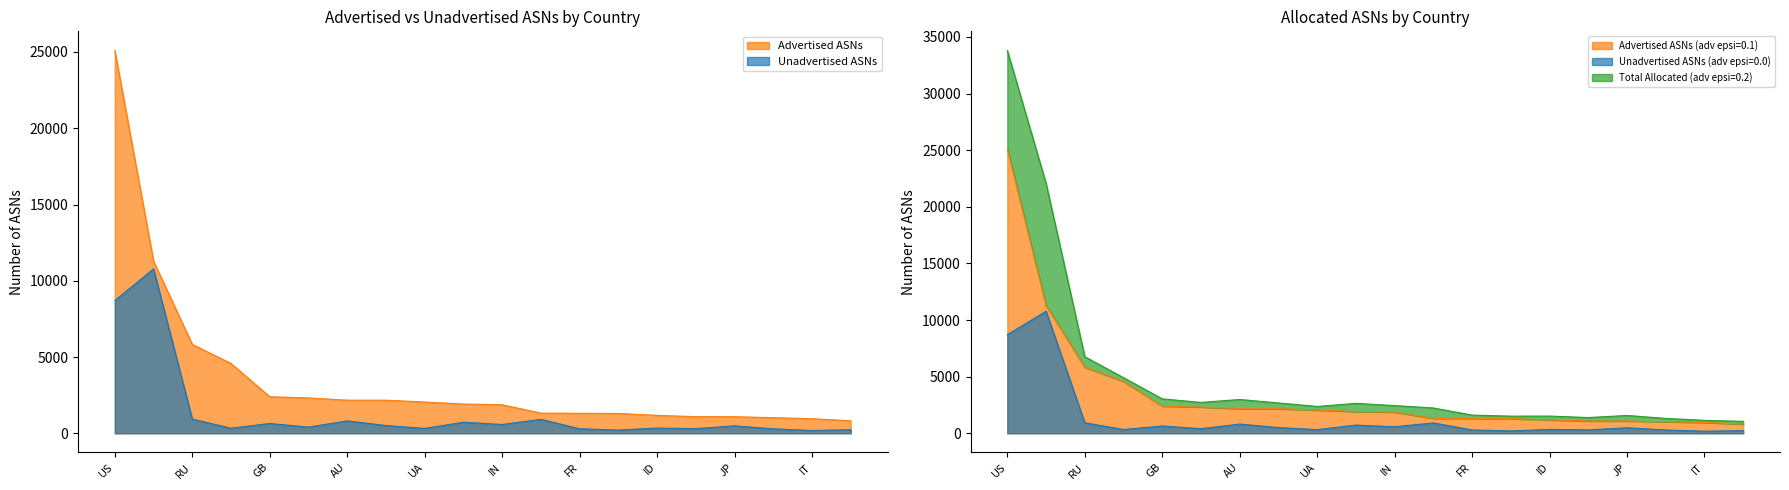

What is the maximum value shown in the chart?

25100